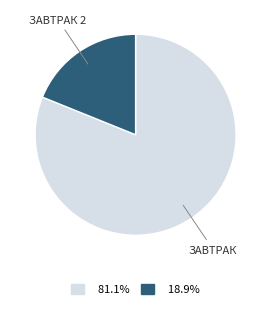

What is the largest slice in the pie chart?

ЗАВТРАК